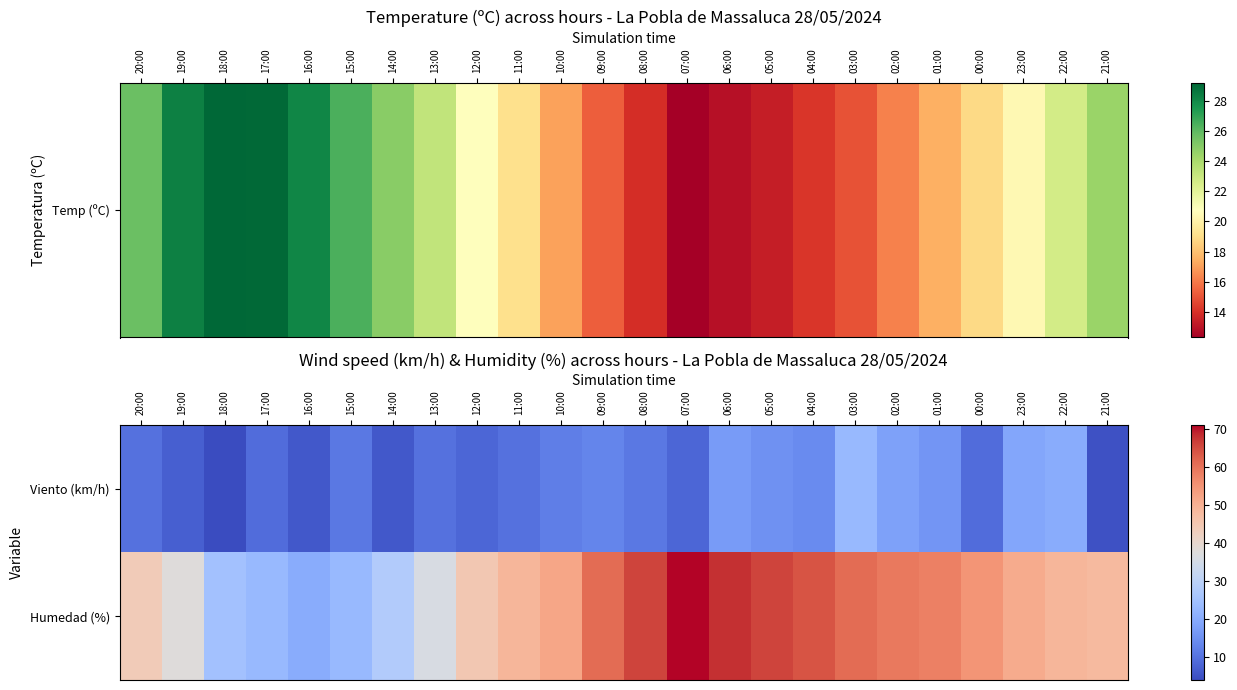

Between 07:00 and 05:00, which series saw the biggest shift?

Viento (km/h)